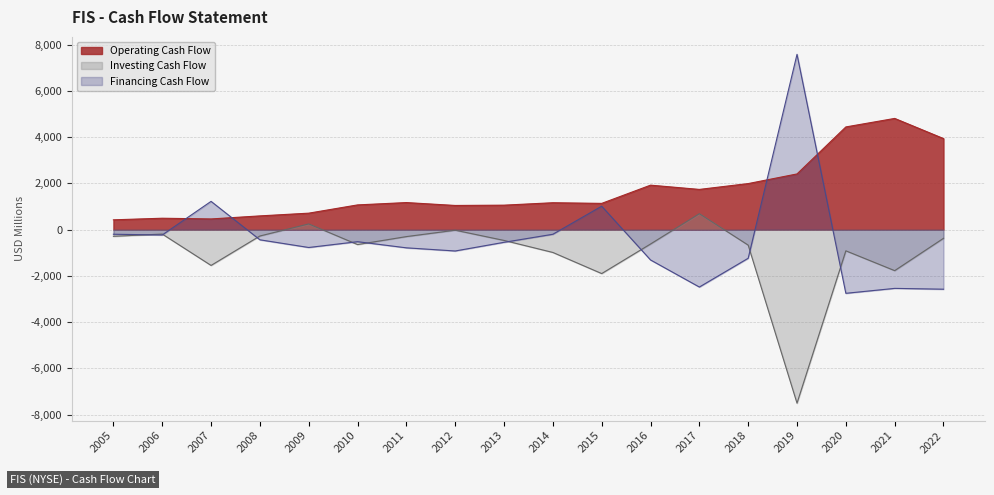

Is it true that Investing Cash Flow equals -299 at 2011?

True